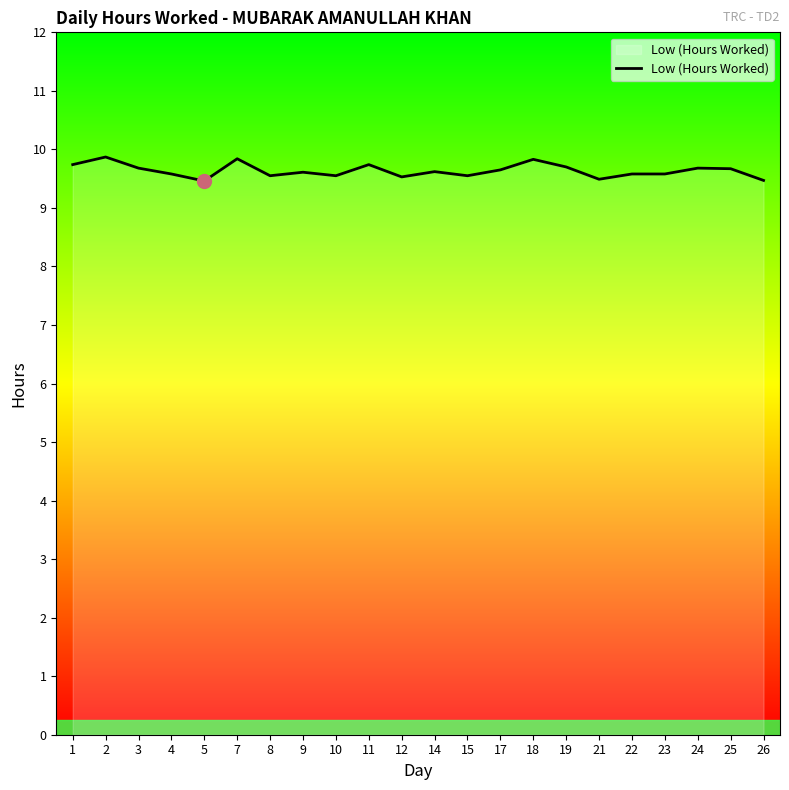

What is the ratio of the value at 4 to the value at 9?

1.0